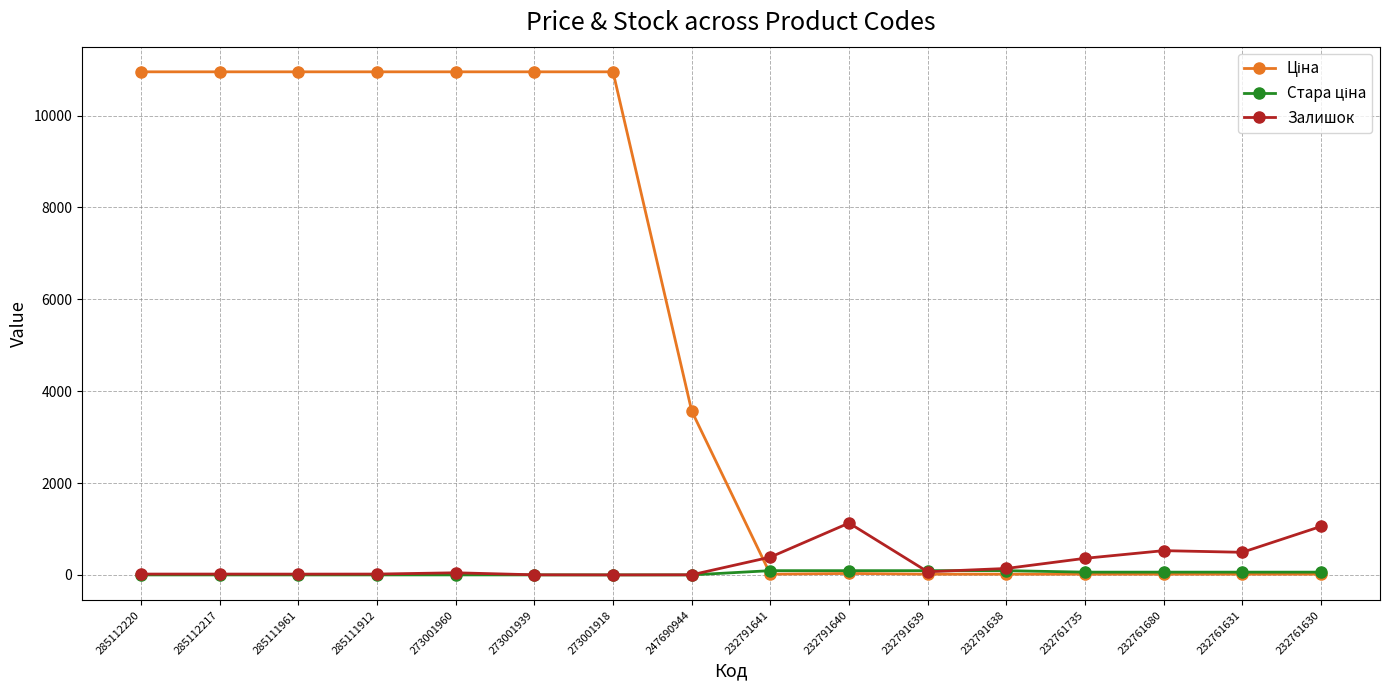

What is the difference between the highest and lowest values at 273001918?

10952.0